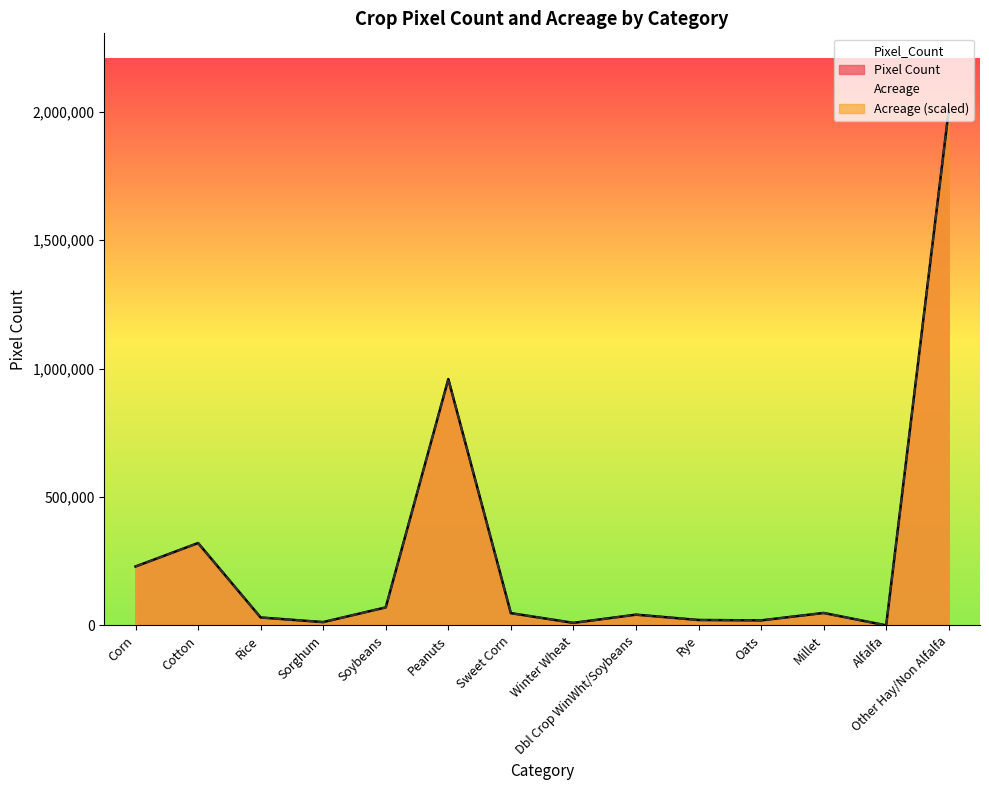

How many data points in Pixel_Count are less than 47682?

7